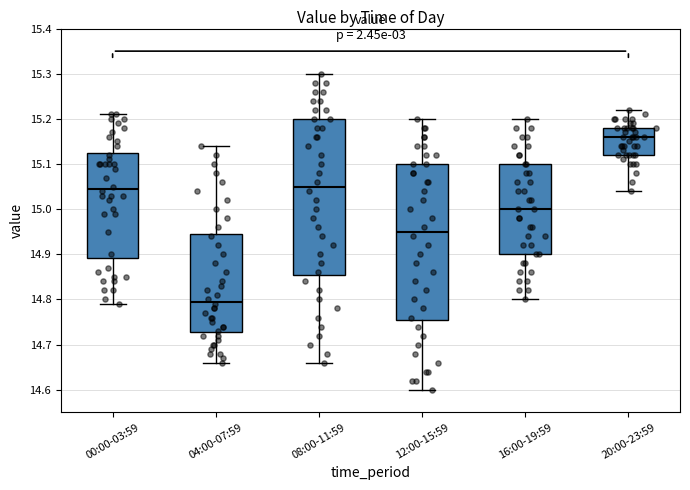

Which box has the lowest median line?

04:00-07:59